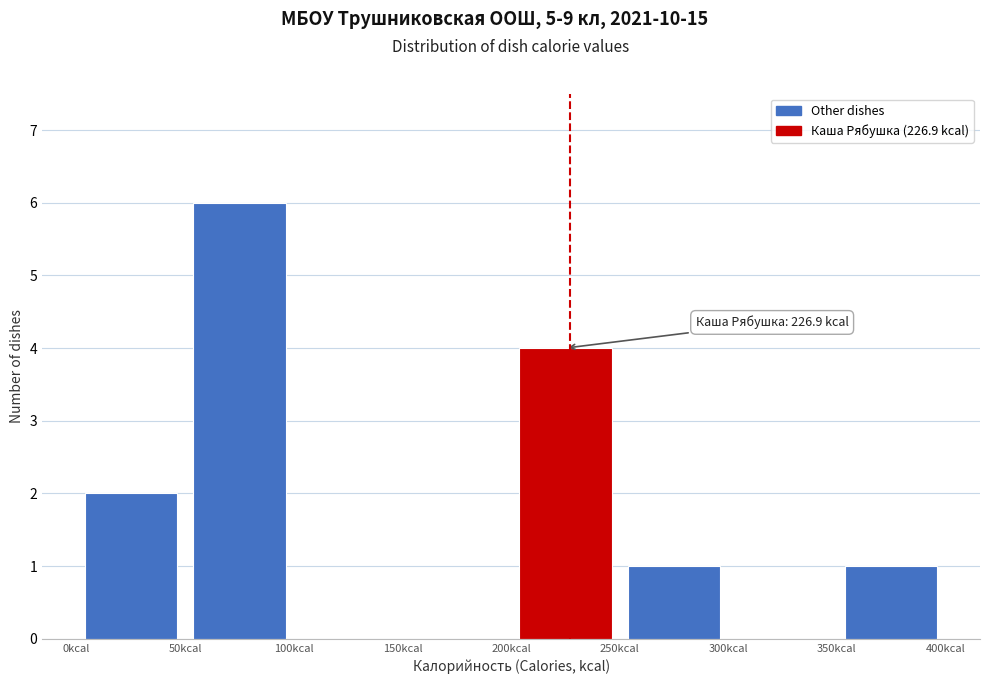

Over which range of the x-axis is the bar tallest?

50 to 100